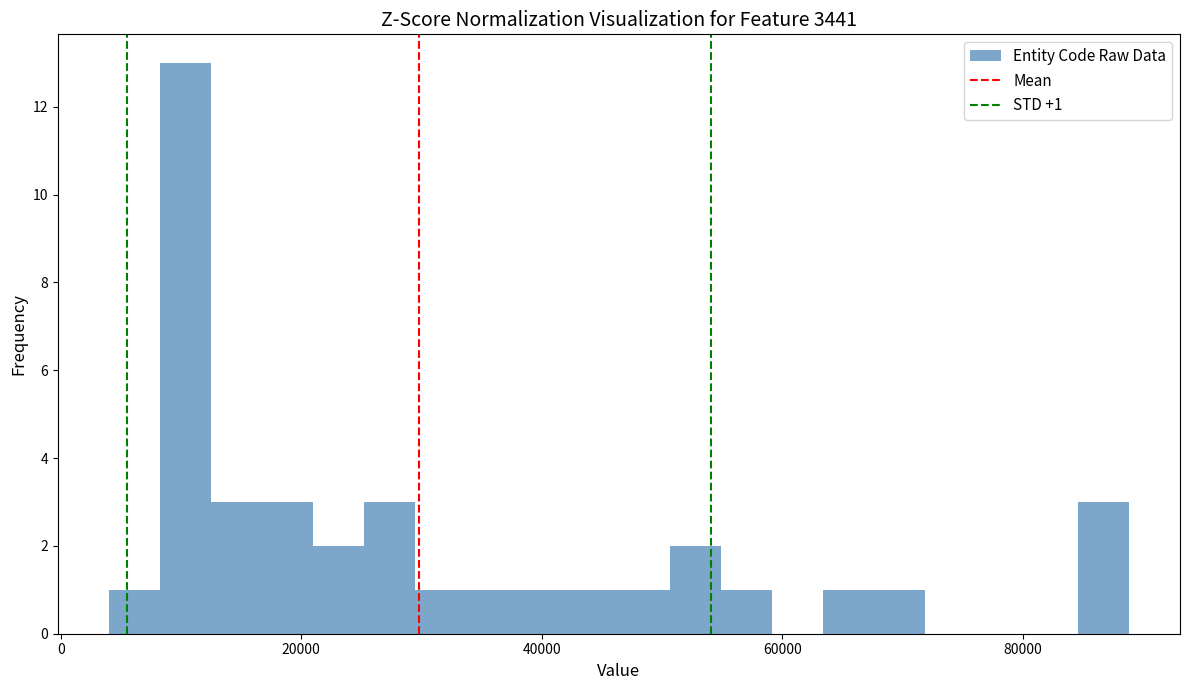

Read against the x-axis, roughly where is the centre of the tallest bar?

10000